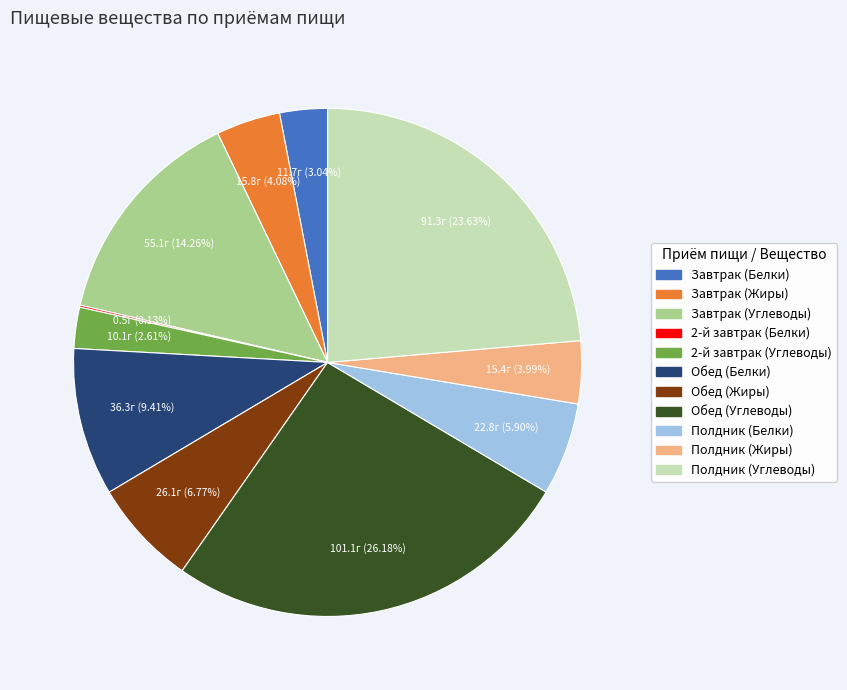

What is the total percentage of Завтрак (Белки) and Завтрак (Жиры)?

7.1%